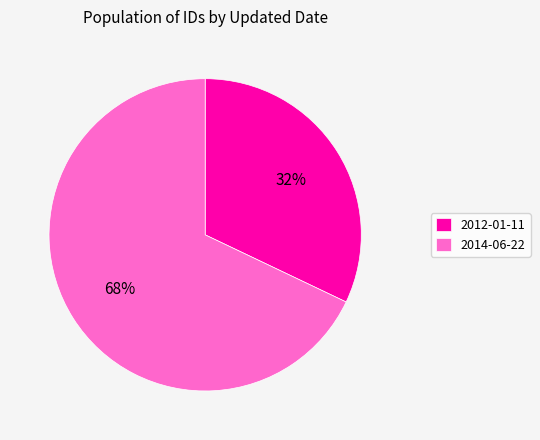

Which slice is the largest?

2014-06-22